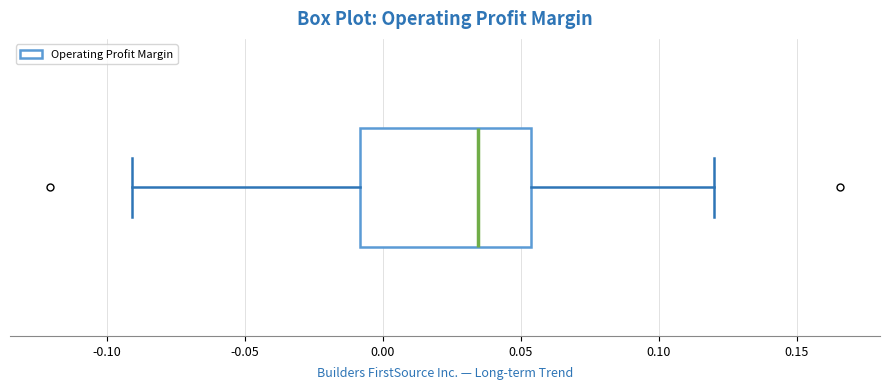

Transcribe this box plot: give where the median line is, the range the box spans, and where the two whiskers end, as read against the x-axis. The values are not printed on the chart, so give them approximately, as read against the axis.

median 0.035, box -0.010 to 0.055, whiskers -0.090 to 0.120